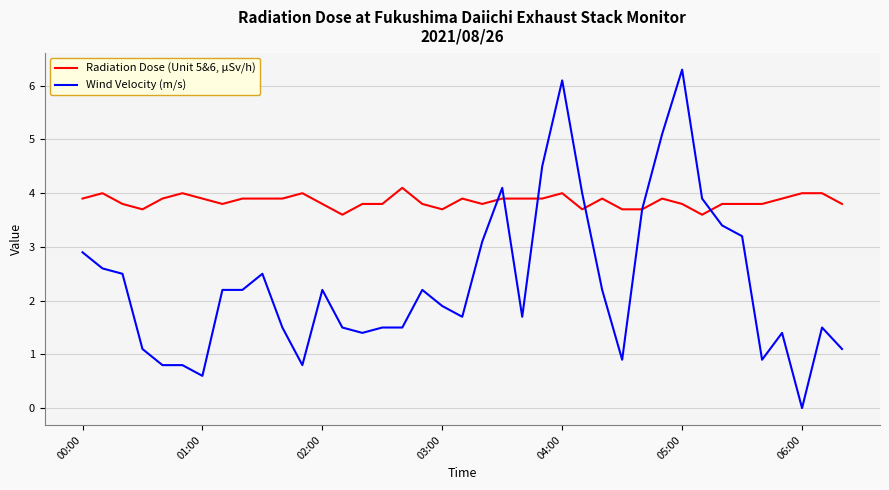

Which series has the largest total across all categories?

Radiation Dose (Unit 5&6, μSv/h)